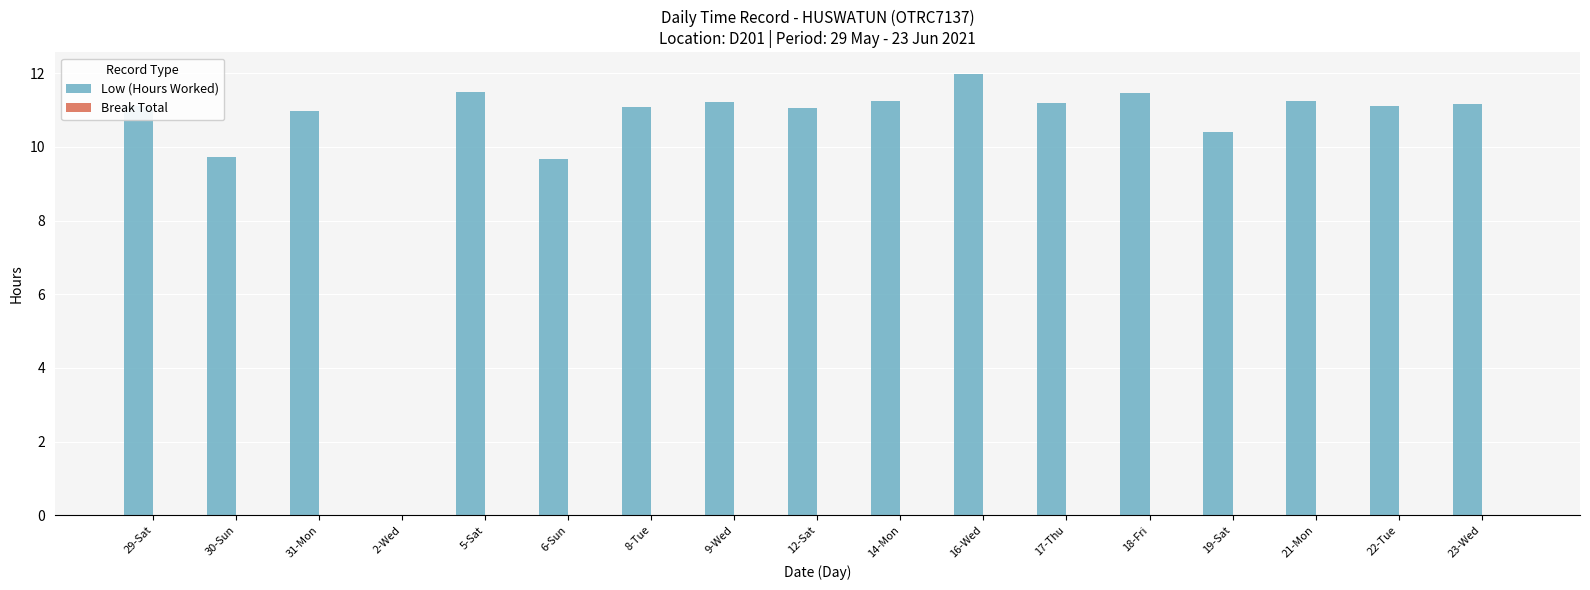

The value at 5-Sat is 17.1. True or false?

False